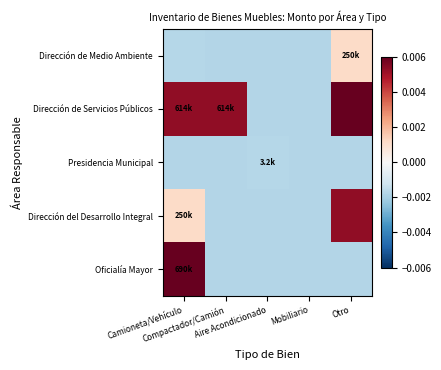

Reading right to left, extract all data points from this chart.

Dirección de Medio Ambiente: Otro=0.0	Mobiliario=-0.0	Aire Acondicionado=-0.0	Compactador/Camión=-0.0	Camioneta/Vehículo=-0.0
Dirección de Servicios Públicos: Otro=0.0	Mobiliario=-0.0	Aire Acondicionado=-0.0	Compactador/Camión=0.0	Camioneta/Vehículo=0.0
Presidencia Municipal: Otro=-0.0	Mobiliario=-0.0	Aire Acondicionado=-0.0	Compactador/Camión=-0.0	Camioneta/Vehículo=-0.0
Dirección del Desarrollo Integral: Otro=0.0	Mobiliario=-0.0	Aire Acondicionado=-0.0	Compactador/Camión=-0.0	Camioneta/Vehículo=0.0
Oficialía Mayor: Otro=-0.0	Mobiliario=-0.0	Aire Acondicionado=-0.0	Compactador/Camión=-0.0	Camioneta/Vehículo=0.0